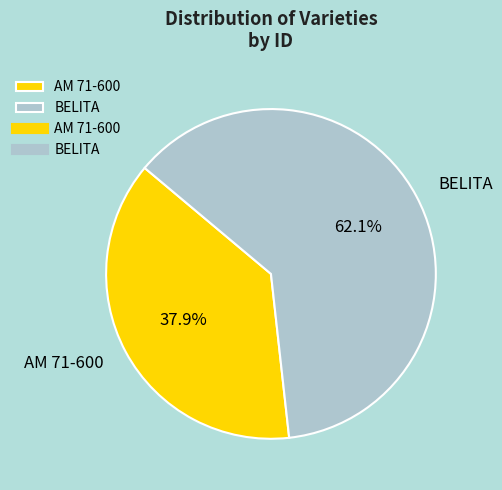

How many segments does this pie chart have?

2